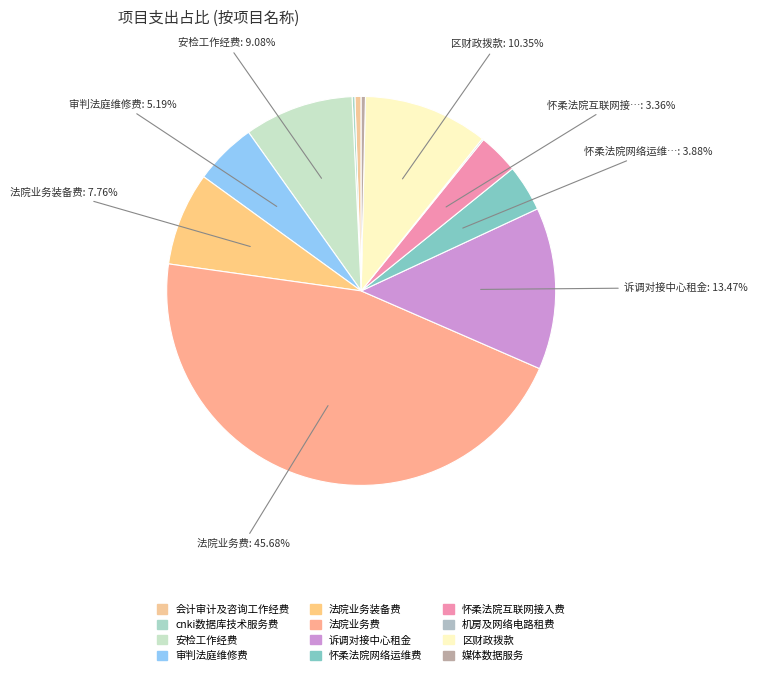

To the nearest percent, what is the average slice percentage?

8%